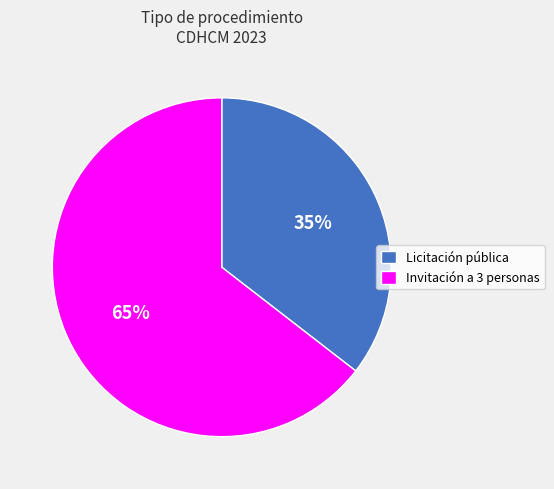

To the nearest percent, what is the combined percentage of Licitación pública and Invitación a 3 personas?

100%